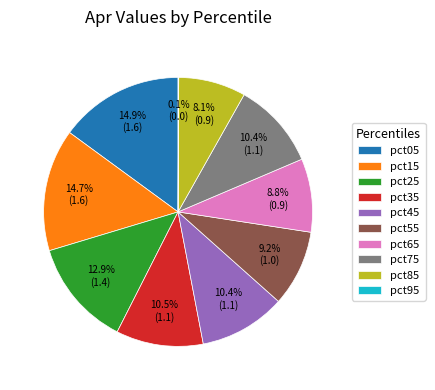

To the nearest percent, what is the difference between the pct65 and pct35 slice percentages?

2%